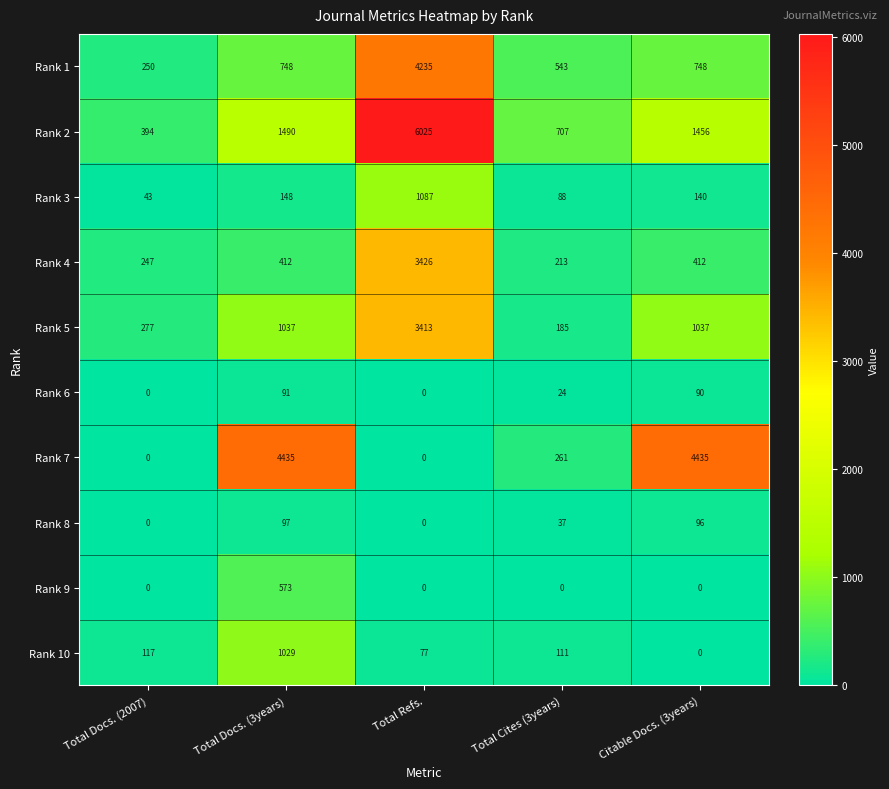

True or false: Rank 2 has a value of 1456 at Citable Docs. (3years).

True